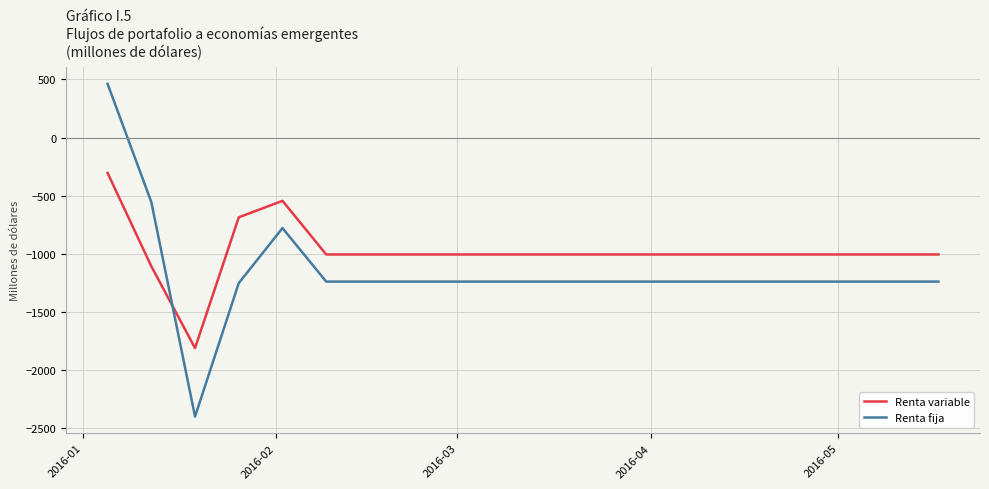

Which series has the widest spread of values?

Renta fija